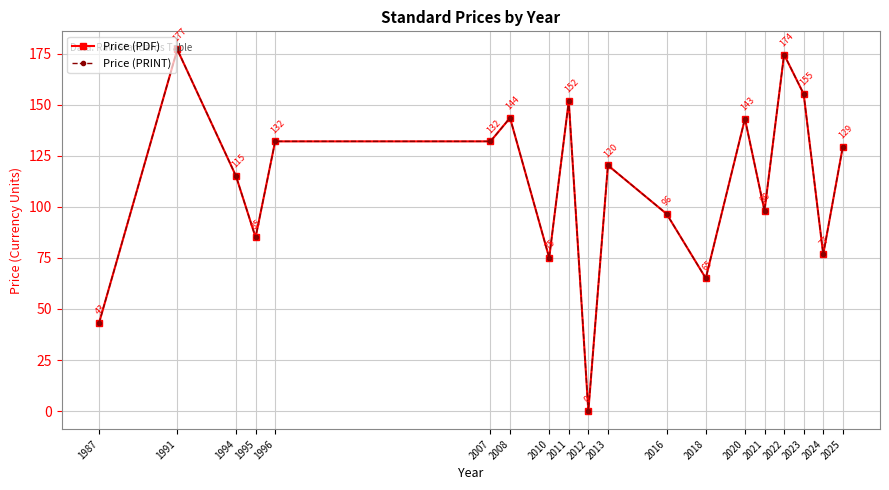

In Price (PDF), how many points are lower than both neighbors (excluding endpoints)?

6